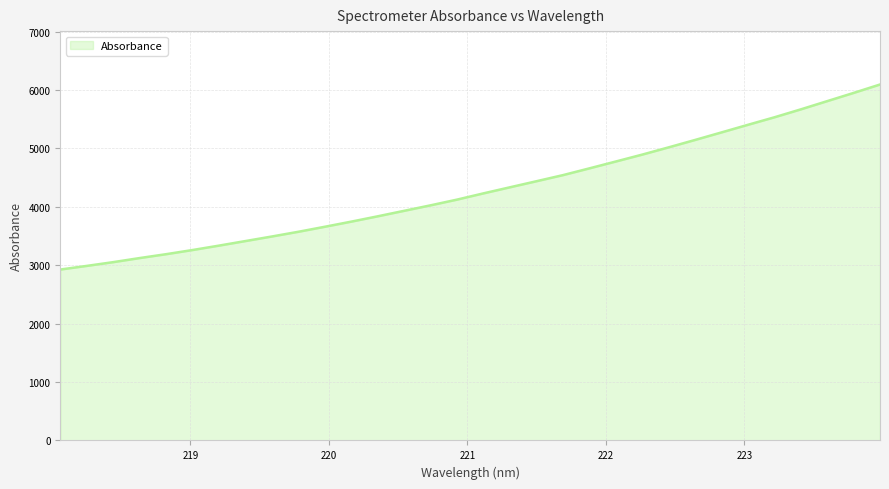

What is the difference between the maximum and minimum values?

3167.8